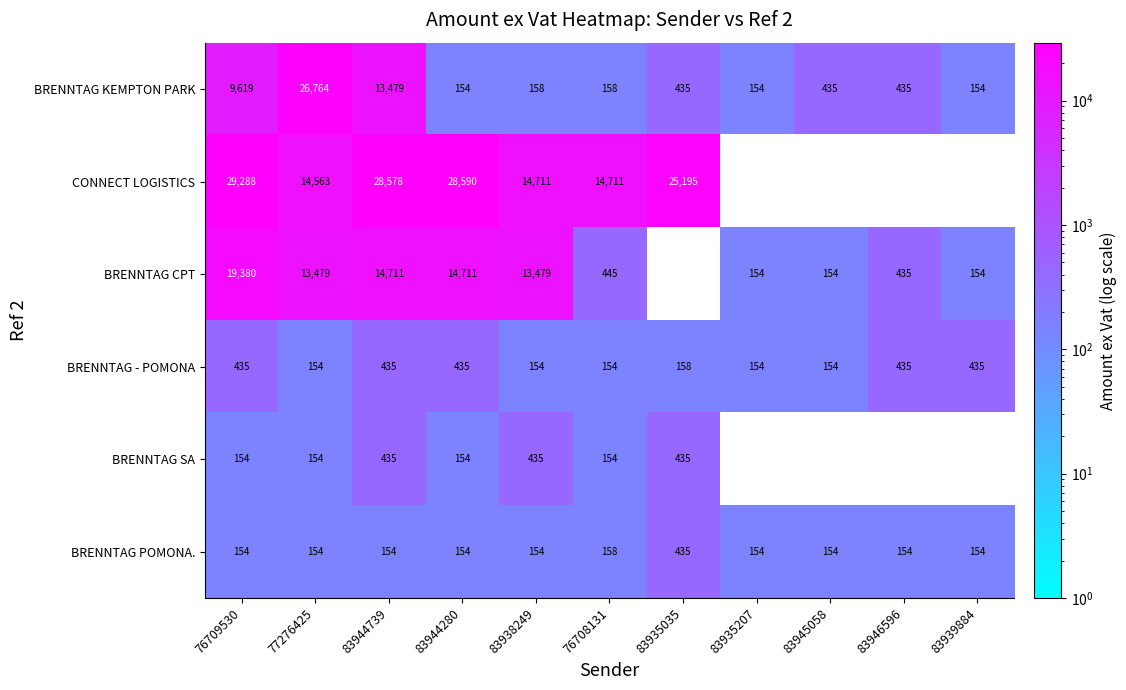

What is the total value across all series at 83938249?

29091